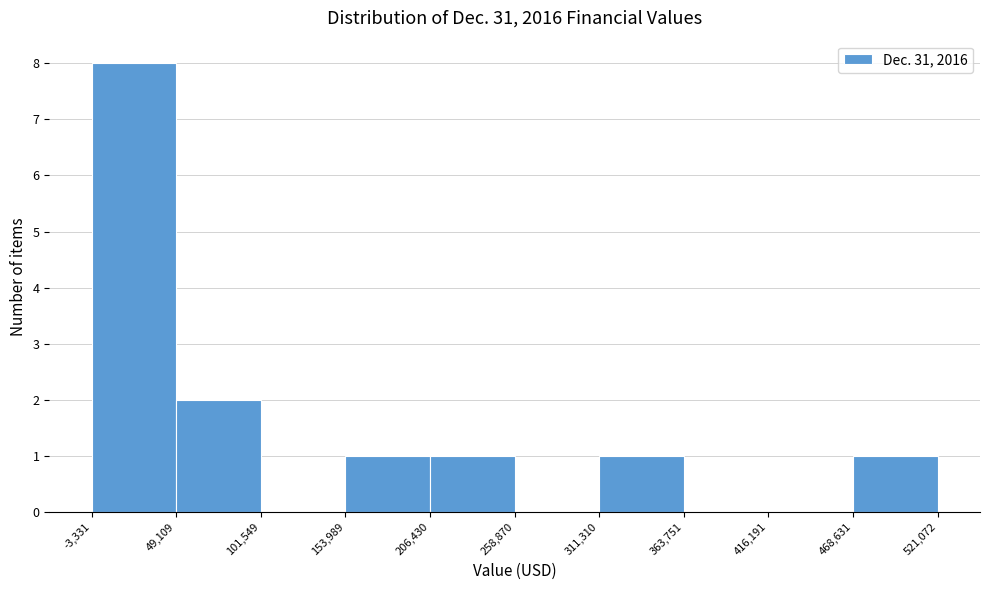

Over which range of the x-axis is the bar tallest?

-3,331 to 49,109